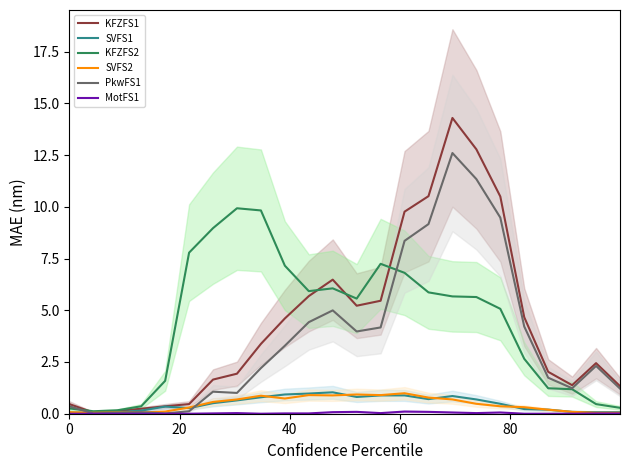

Is the value of MotFS1 at 0 greater than the value of KFZFS2 at 9?

No